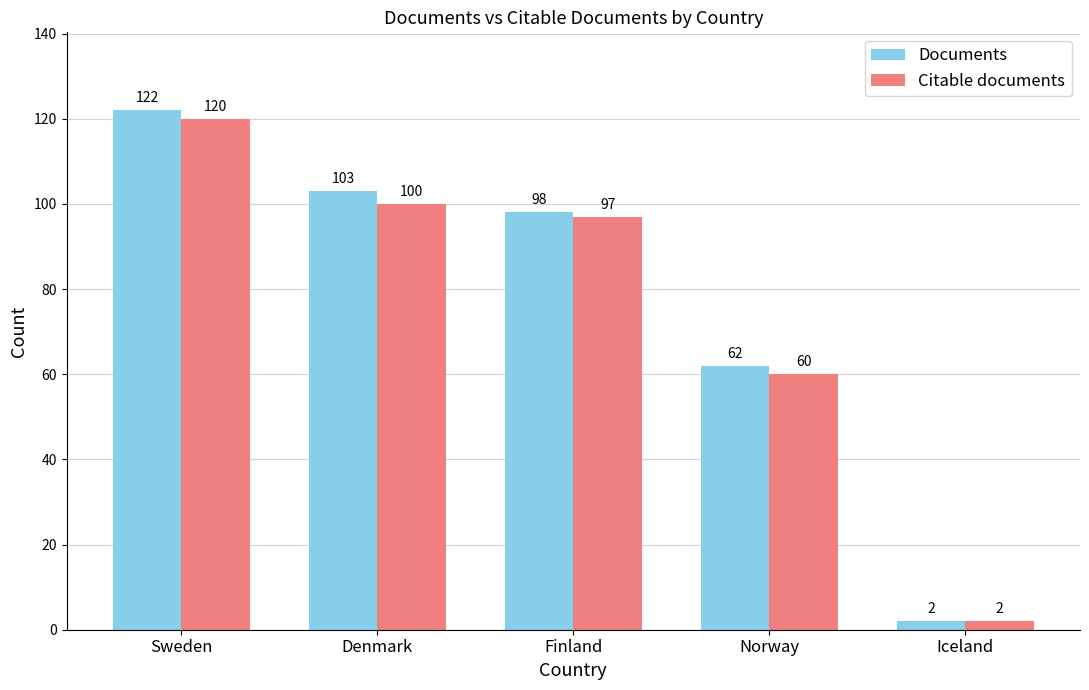

Is it true that Citable documents equals 60 at Norway?

True